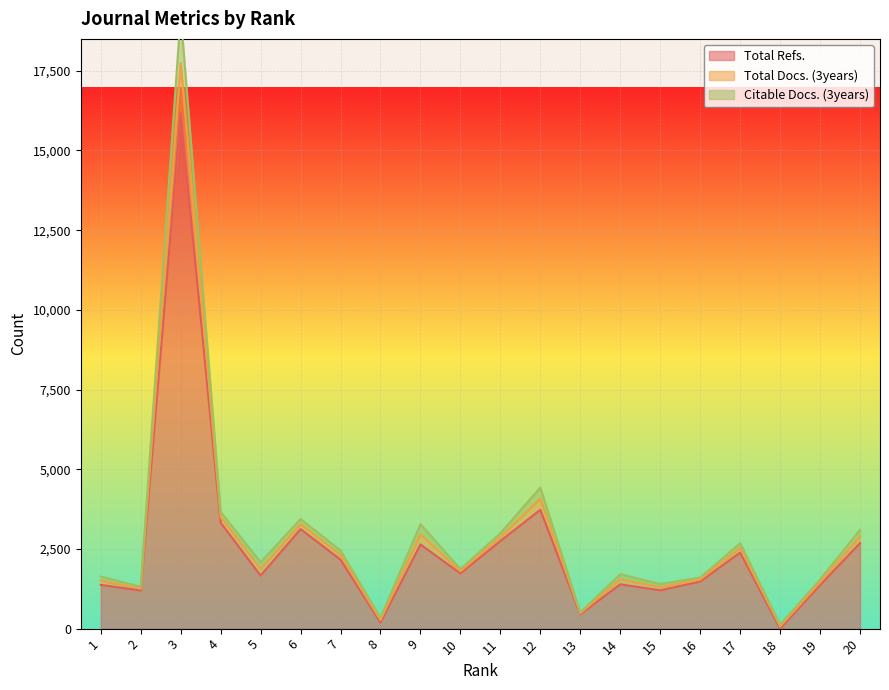

Where is the first local minimum for Citable Docs. (3years)?

2